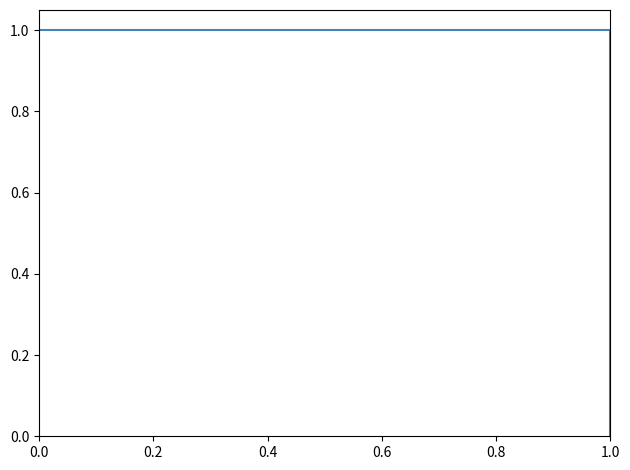

What is the sum of all values?

3